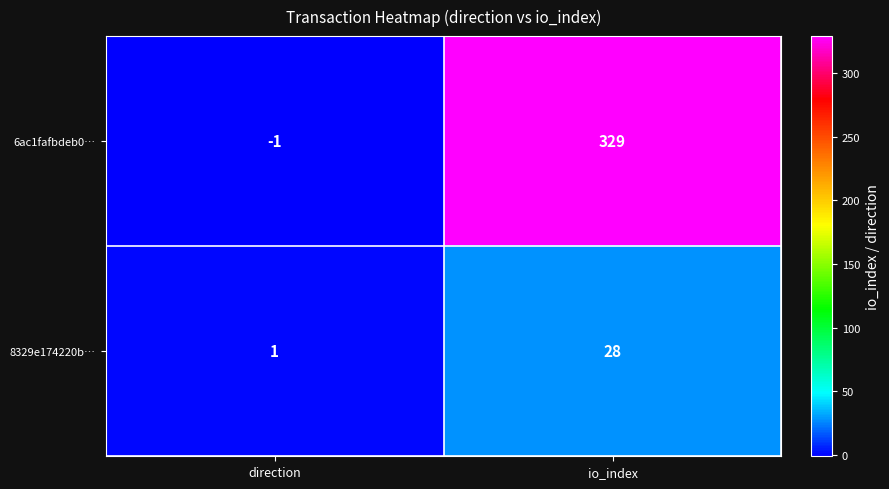

List the series in order of their overall mean, highest first.

6ac1fafbdeb0…, 8329e174220b…